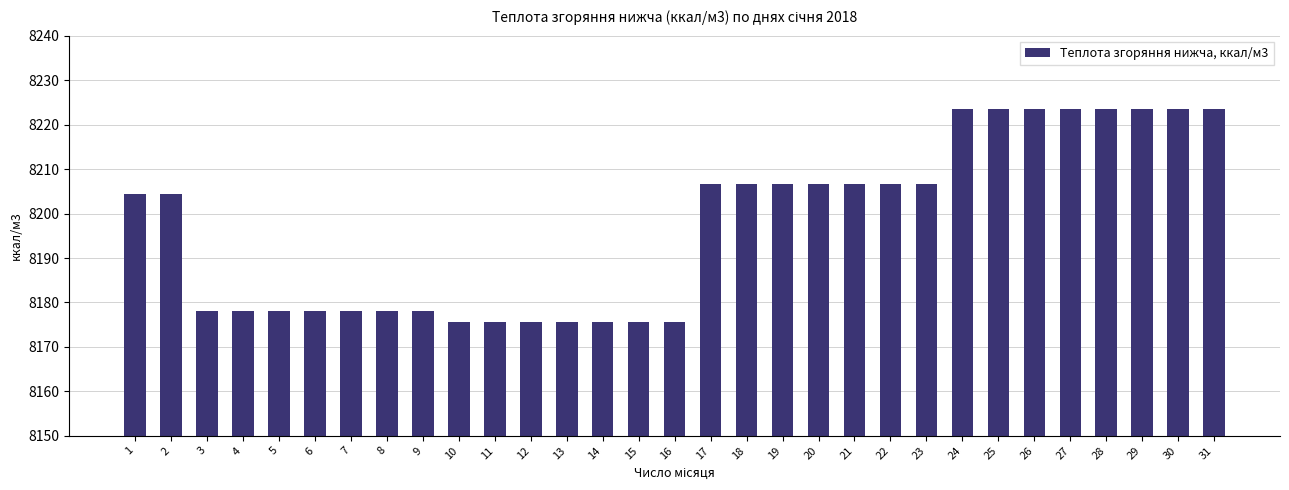

How many data points does each series have?

31